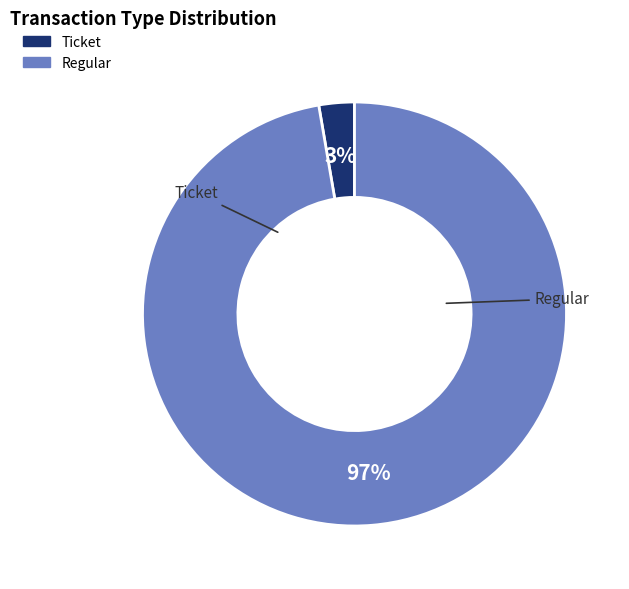

Count the number of slices in the pie.

2